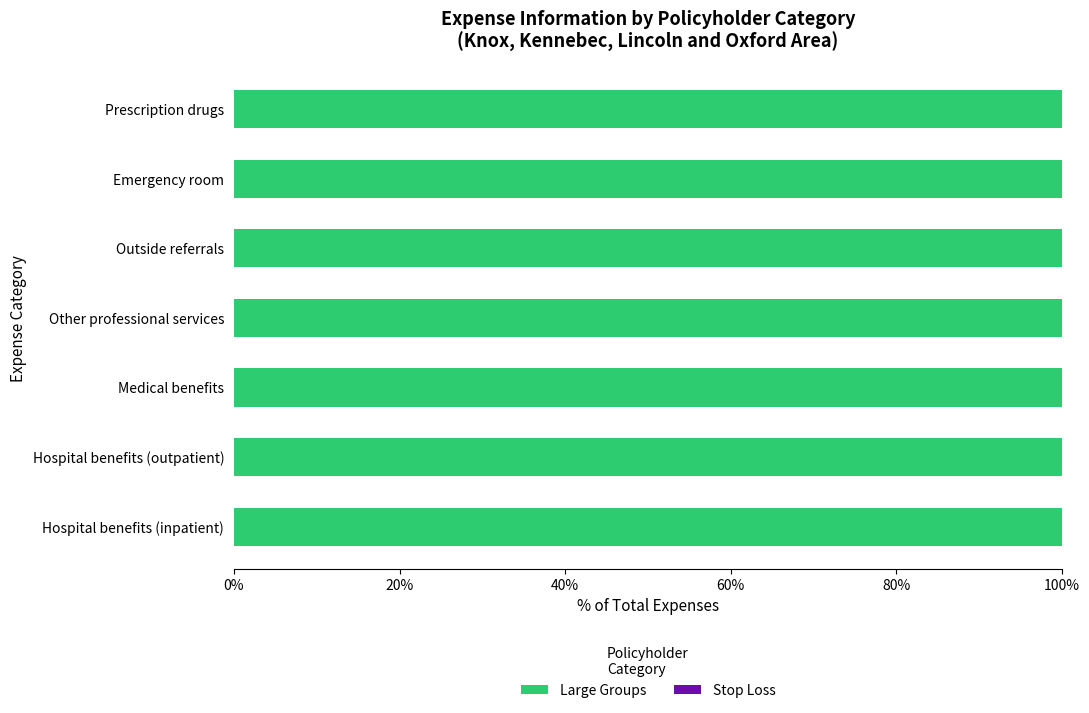

True or false: Large Groups has a value of 1549247.3 at Emergency room.

False